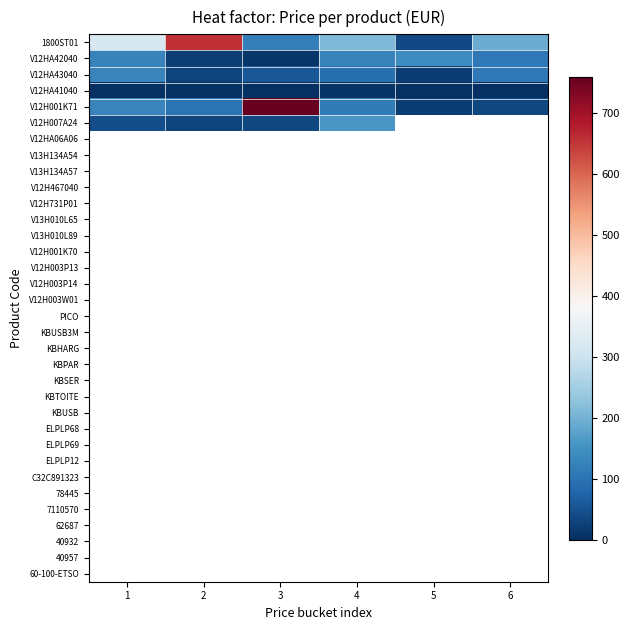

Is it true that V12HA43040 equals 18.9 at 5?

True